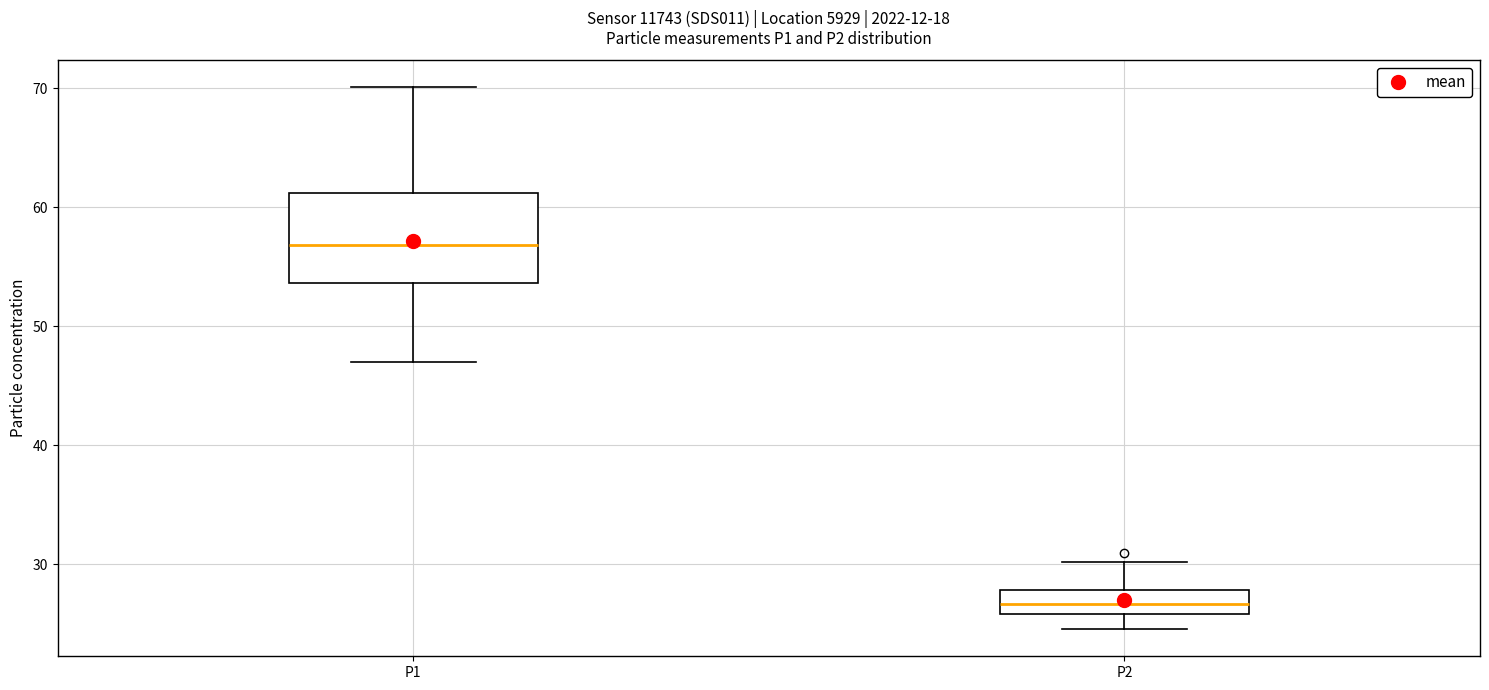

Where does the upper whisker of the box for P2 end on the y-axis? The values are not printed on the chart, so give them approximately, as read against the axis.

30